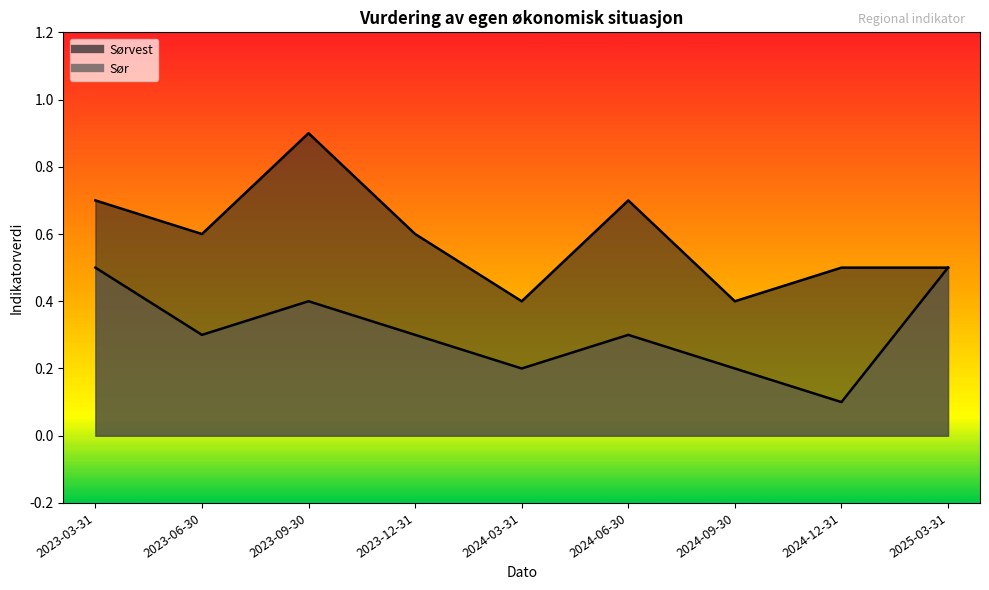

The value of Sør at 2024-12-31 is 0.1. True or false?

True